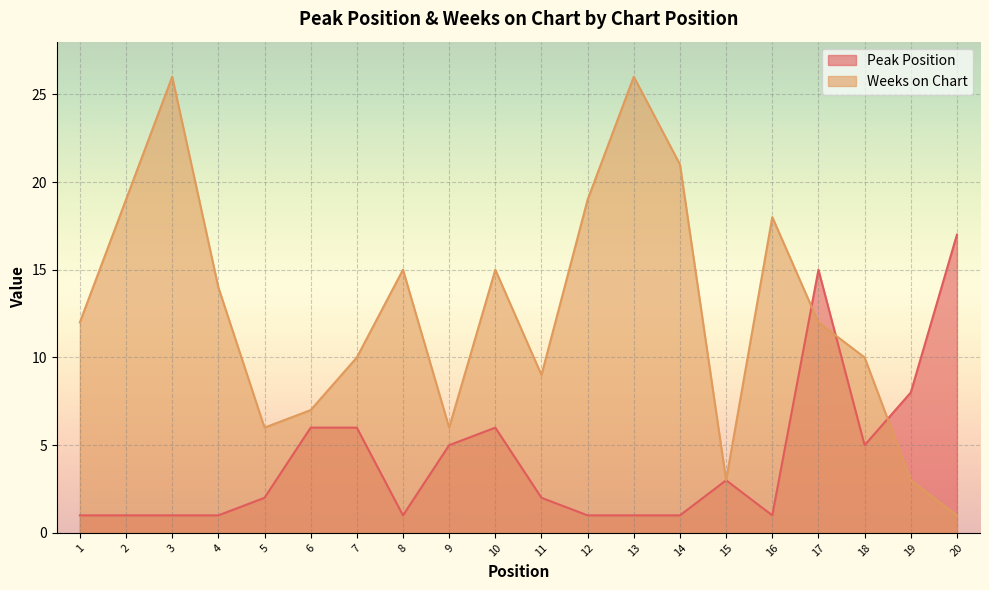

How many interior local peaks does the Peak Position series have?

3